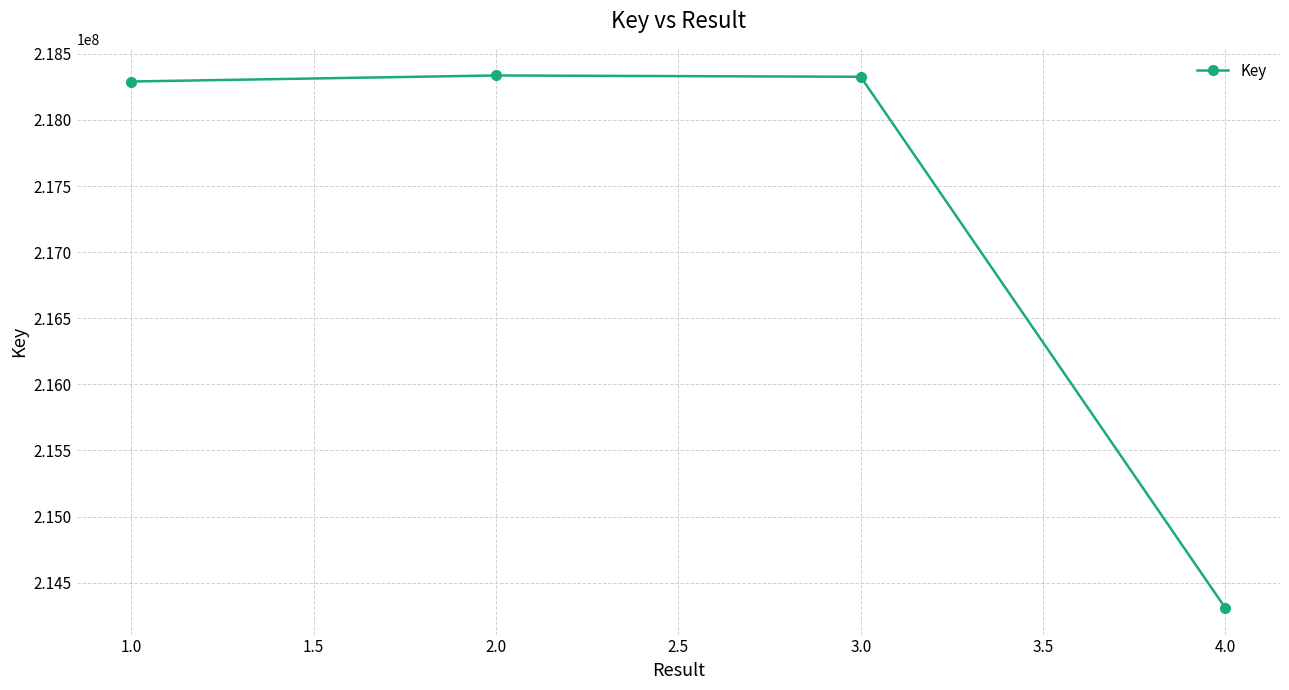

How many points are higher than both their immediate neighbors (excluding endpoints)?

1